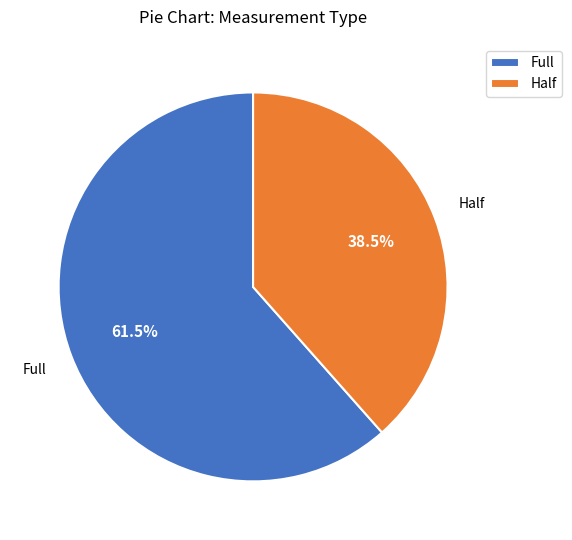

Rank the categories by value from lowest to highest.

Half, Full